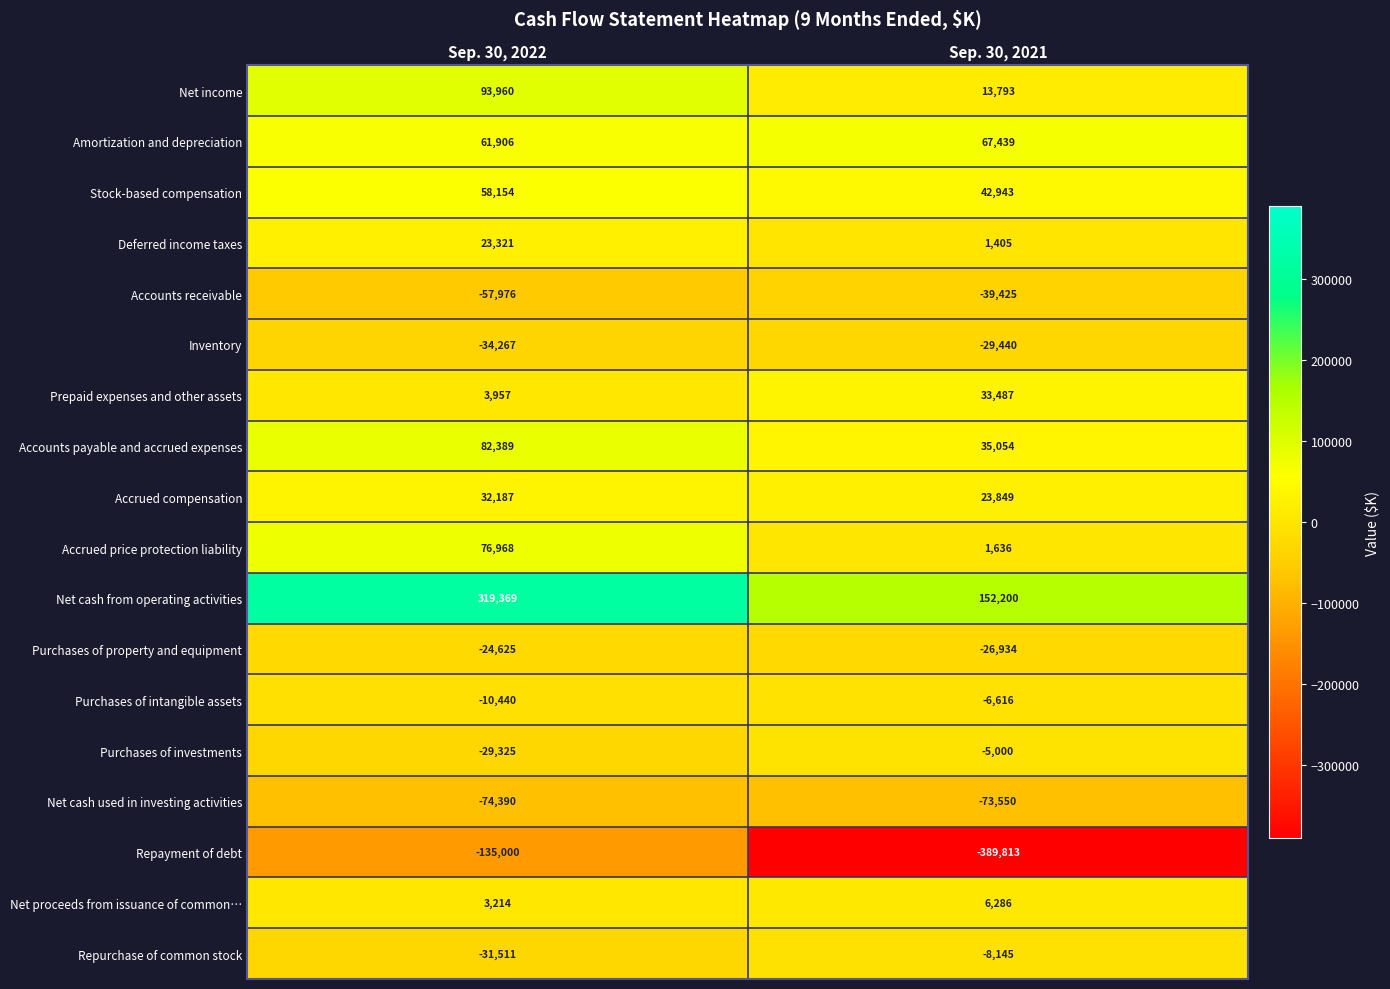

How many data points in Net cash used in investing activities are less than -73550?

1